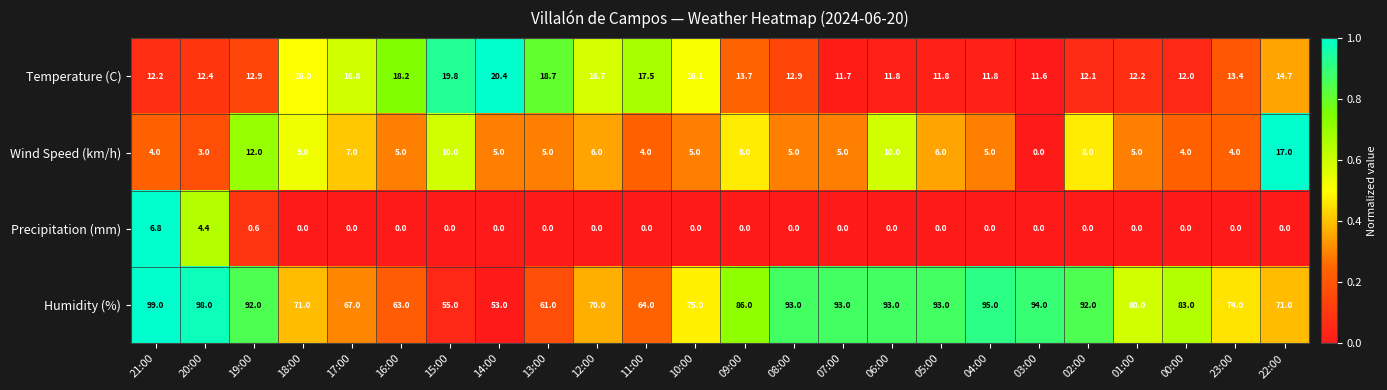

What is the maximum value shown in the chart?

99.0